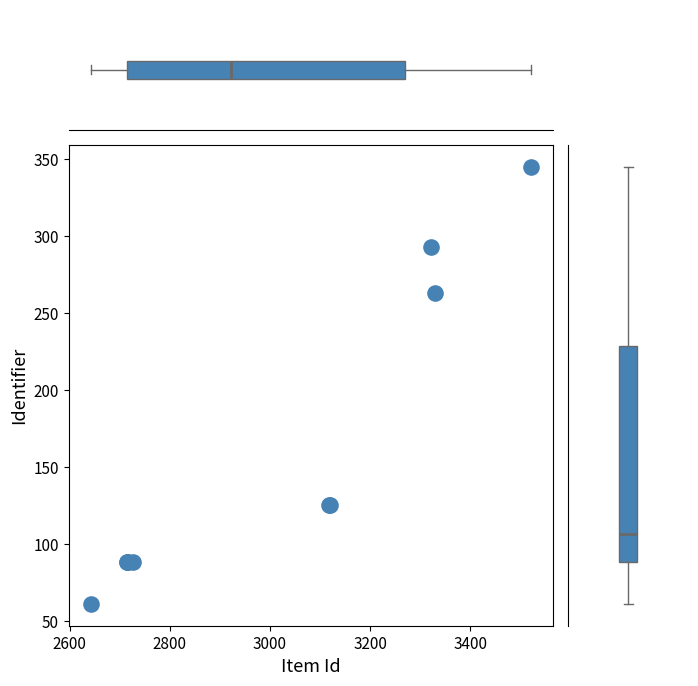

What Y value in the scatter plot is closest to 203?

263